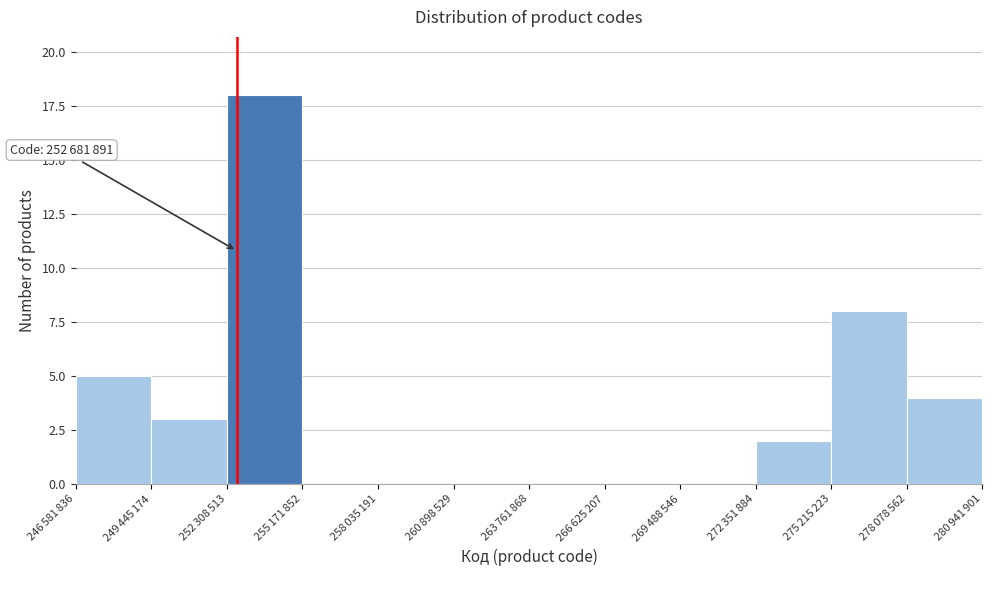

What is the sum of all values?

40